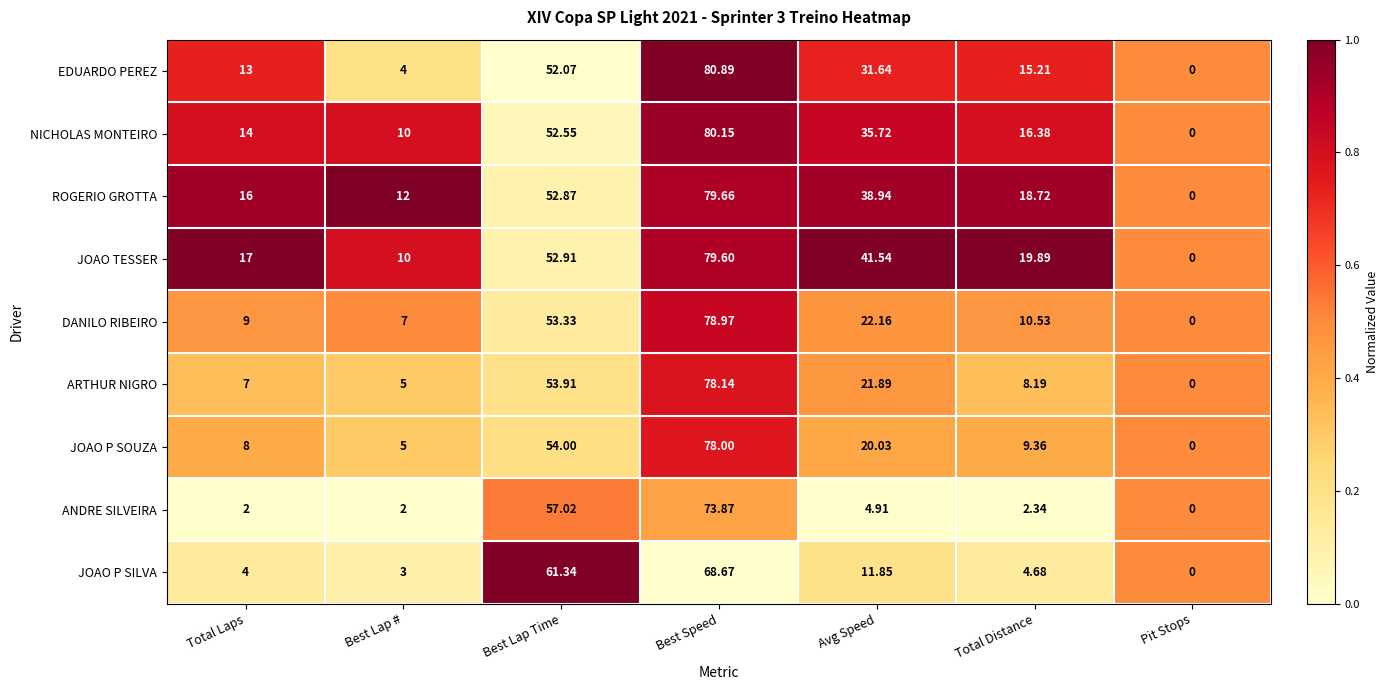

At which label is ROGERIO GROTTA closest to 39?

Avg Speed